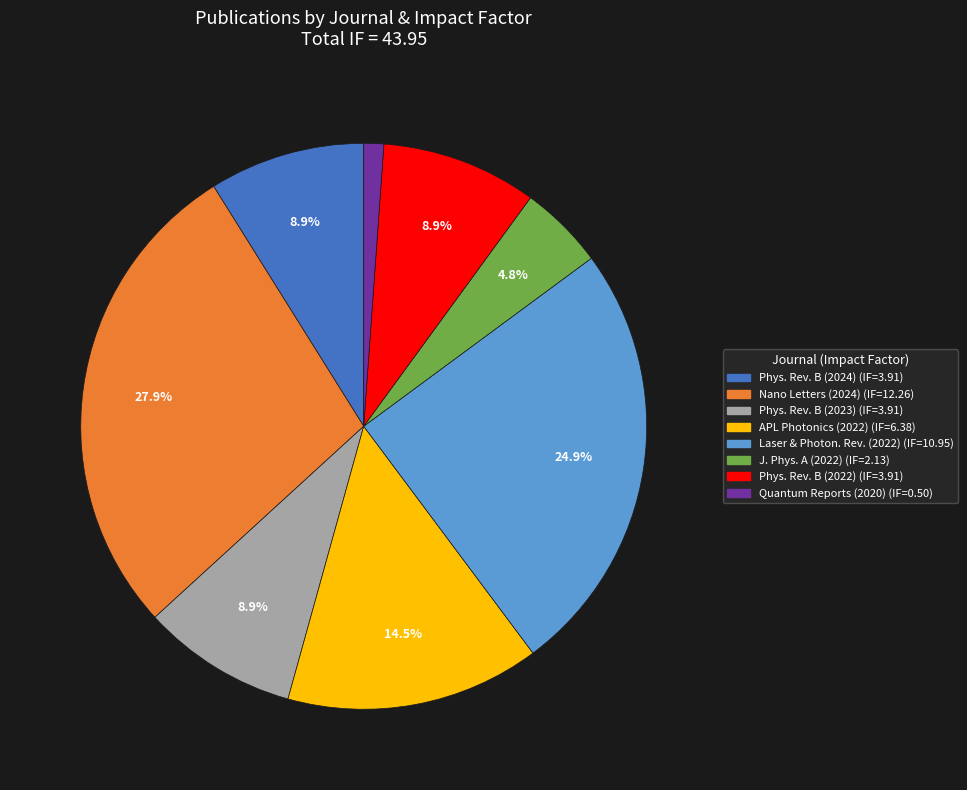

How many segments does this pie chart have?

8